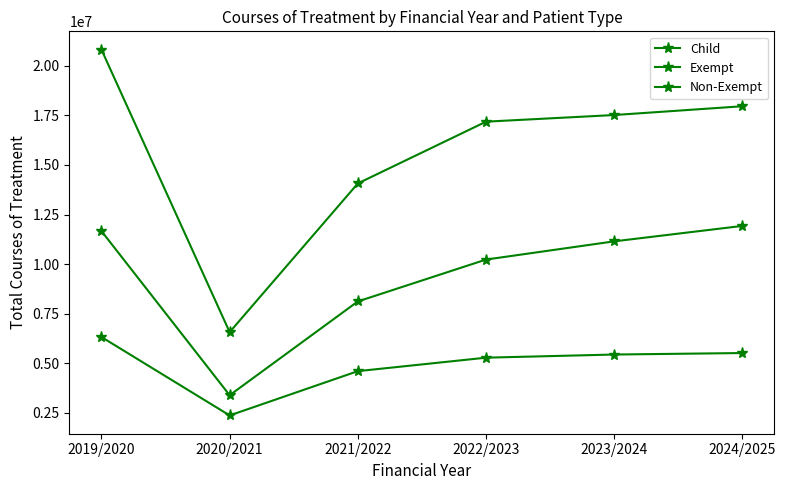

How many lines are shown in the chart?

3